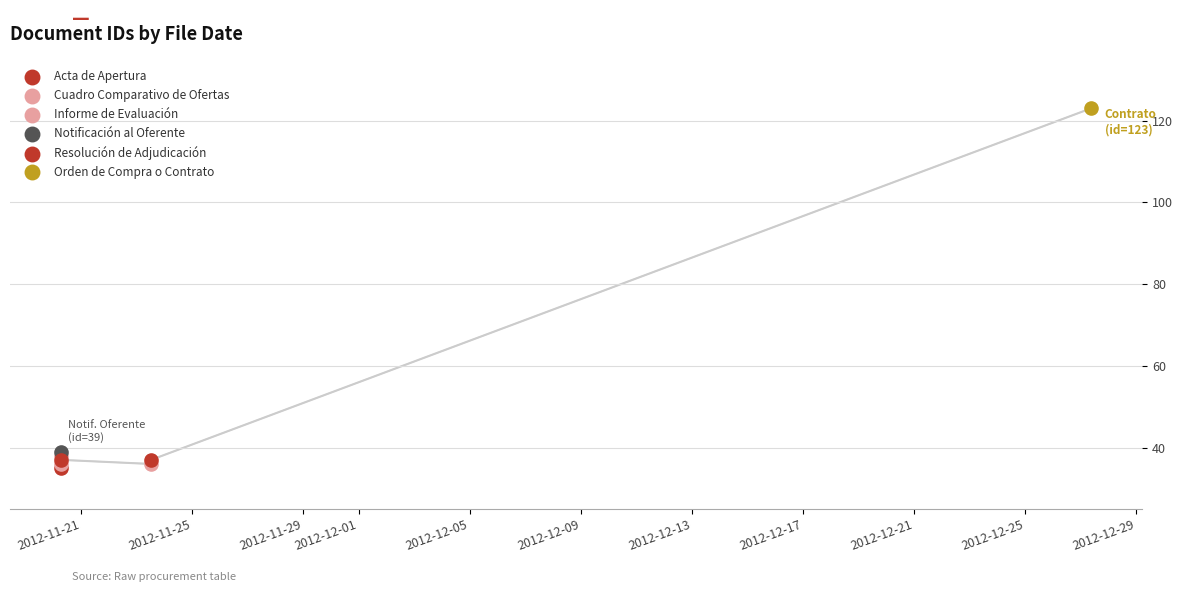

Which has a higher value, 2012-11-20 07:14:02 or 2012-11-23 12:39:54?

2012-11-20 07:14:02